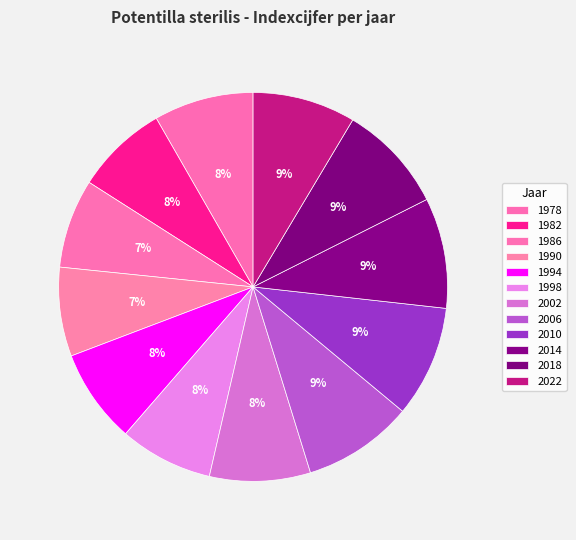

What is the smallest slice in the pie chart?

1986